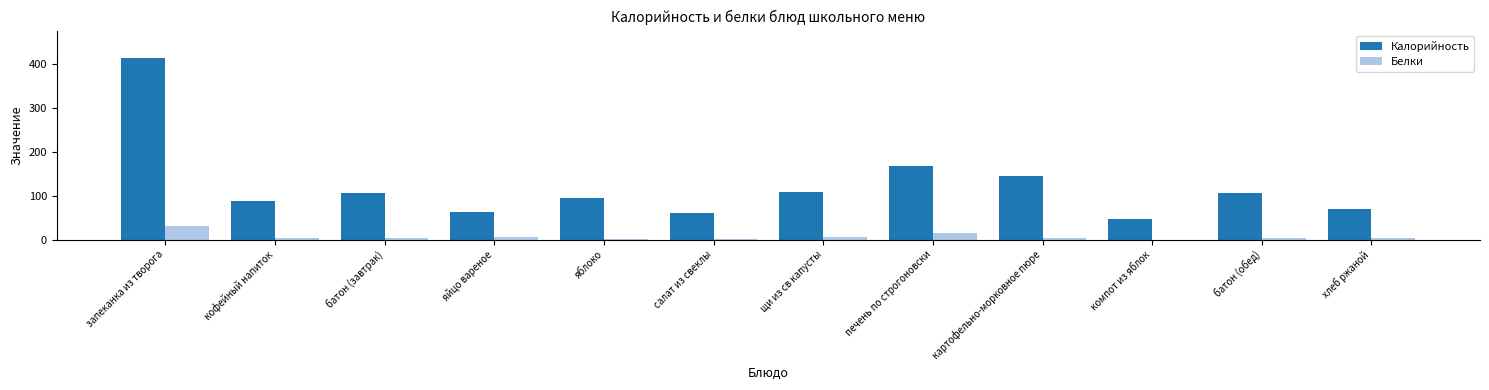

True or false: Белки has a value of 0.0 at компот из яблок.

True